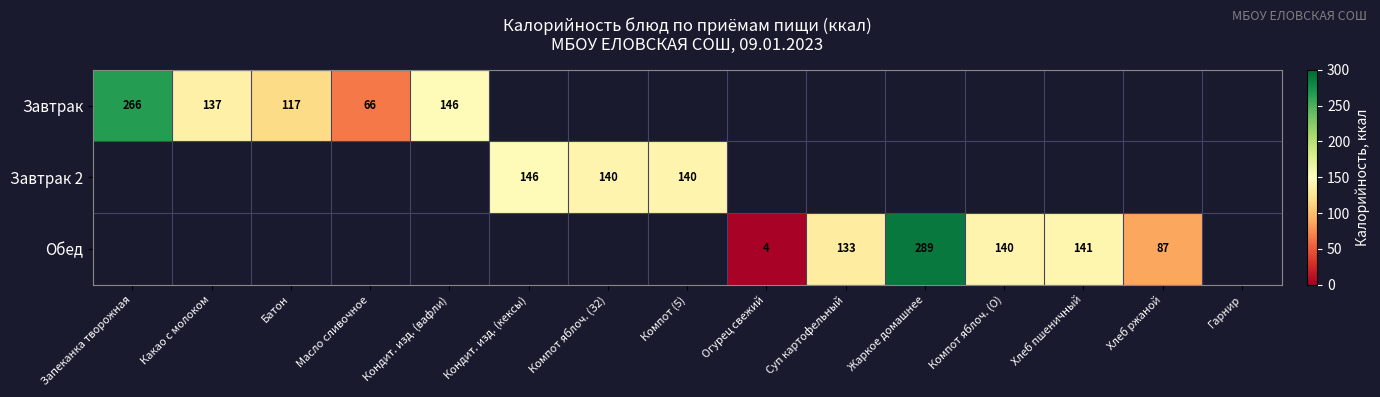

Which has a higher value, Компот (5) or Кондит. изд. (кексы)?

Кондит. изд. (кексы)